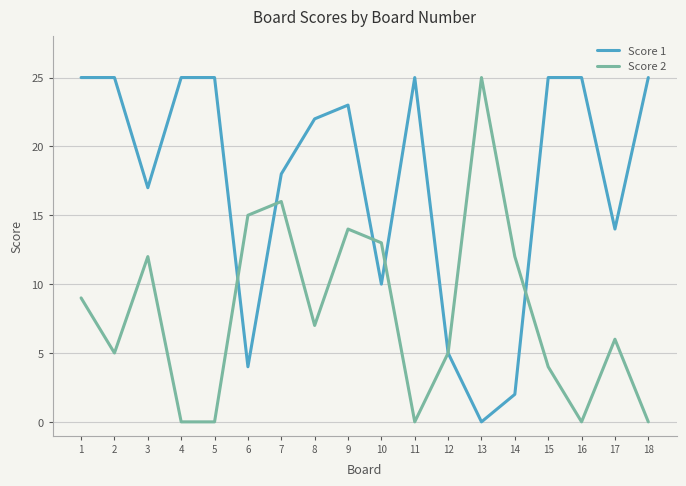

Which series changed the most between 2 and 10?

Score 1